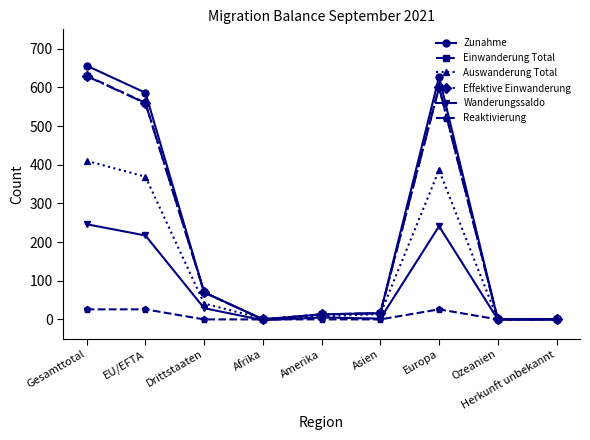

Is the value of Zunahme at Gesamttotal greater than the value of Wanderungssaldo at Amerika?

Yes